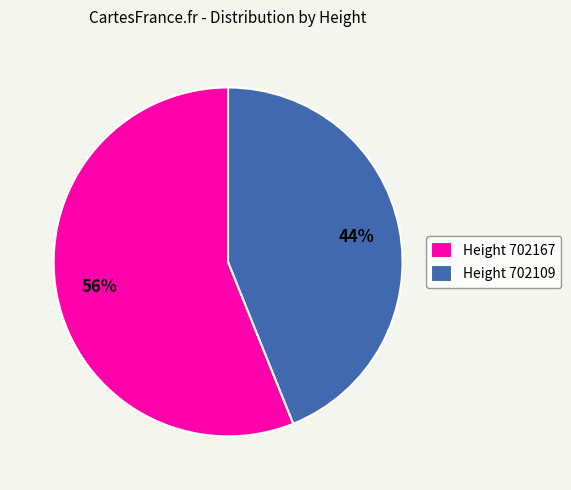

To the nearest percent, what is the difference between the Height 702109 and Height 702167 slice percentages?

12%